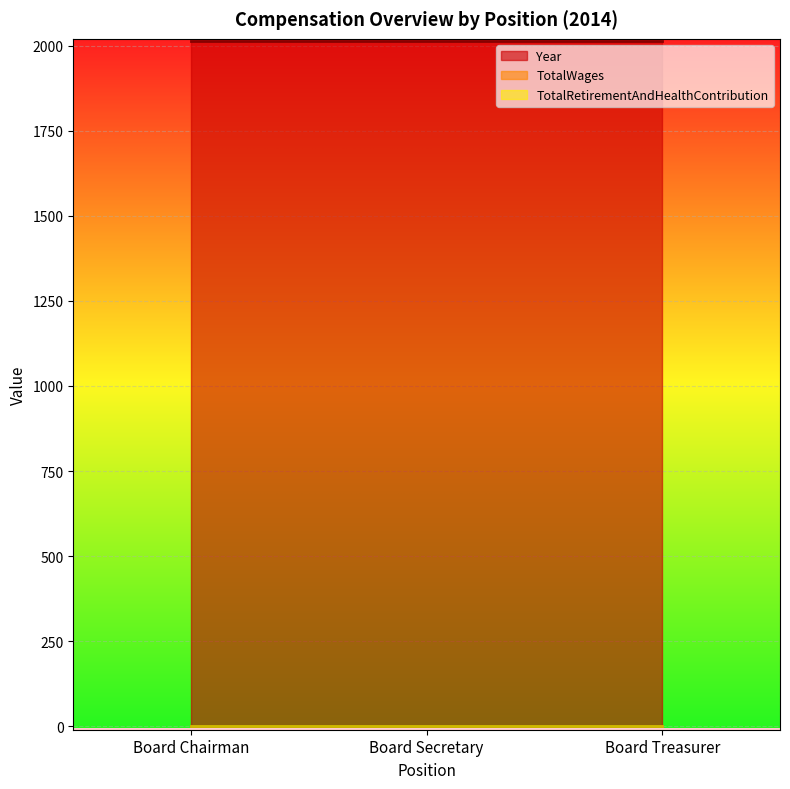

The TotalRetirementAndHealthContribution series shows 0 at Board Treasurer. True or false?

True